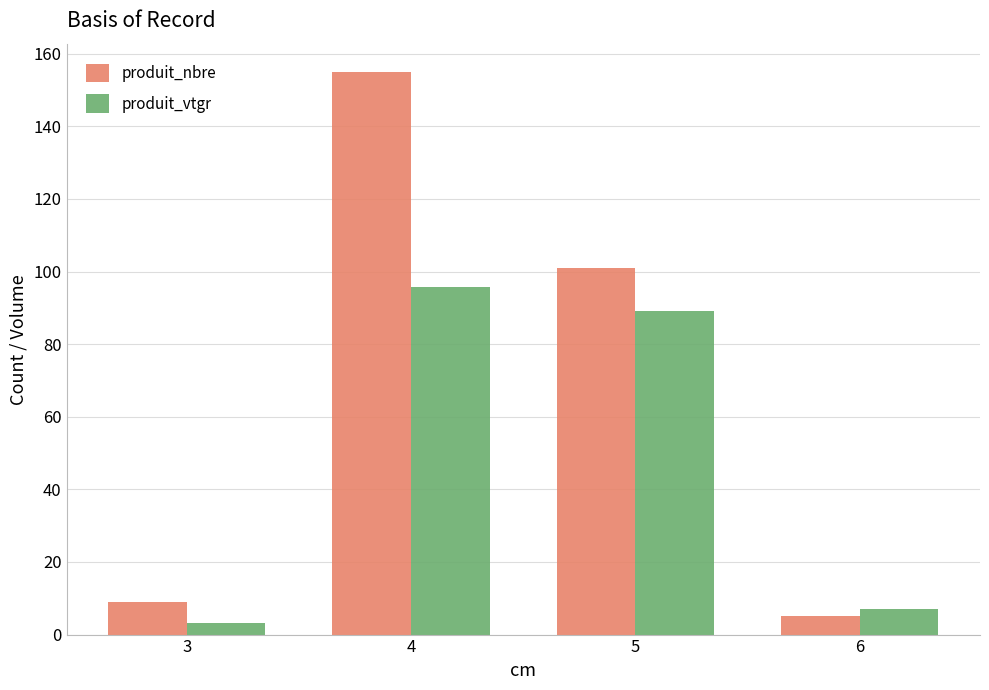

What are all the series names shown in the legend?

produit_nbre, produit_vtgr